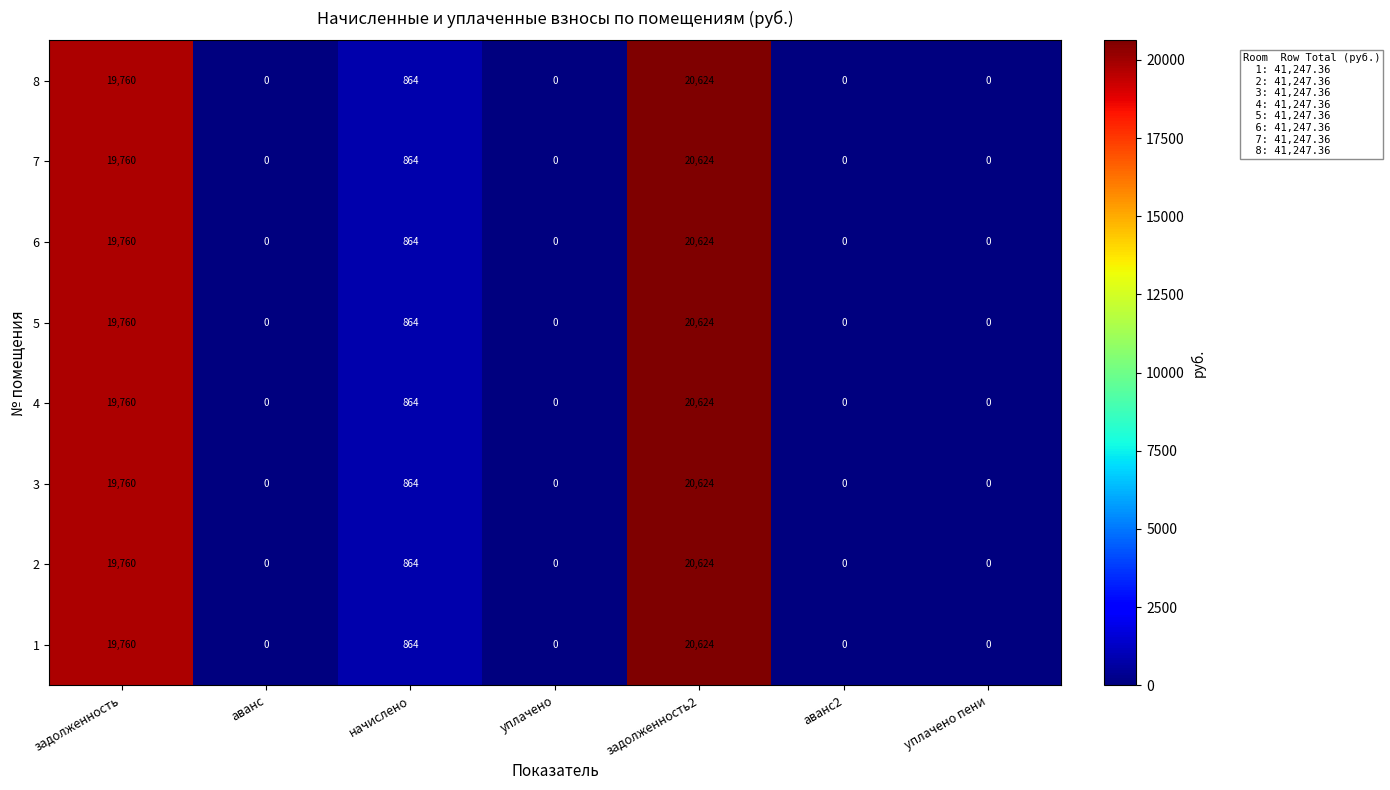

What is the average value of the 6 series?

5893